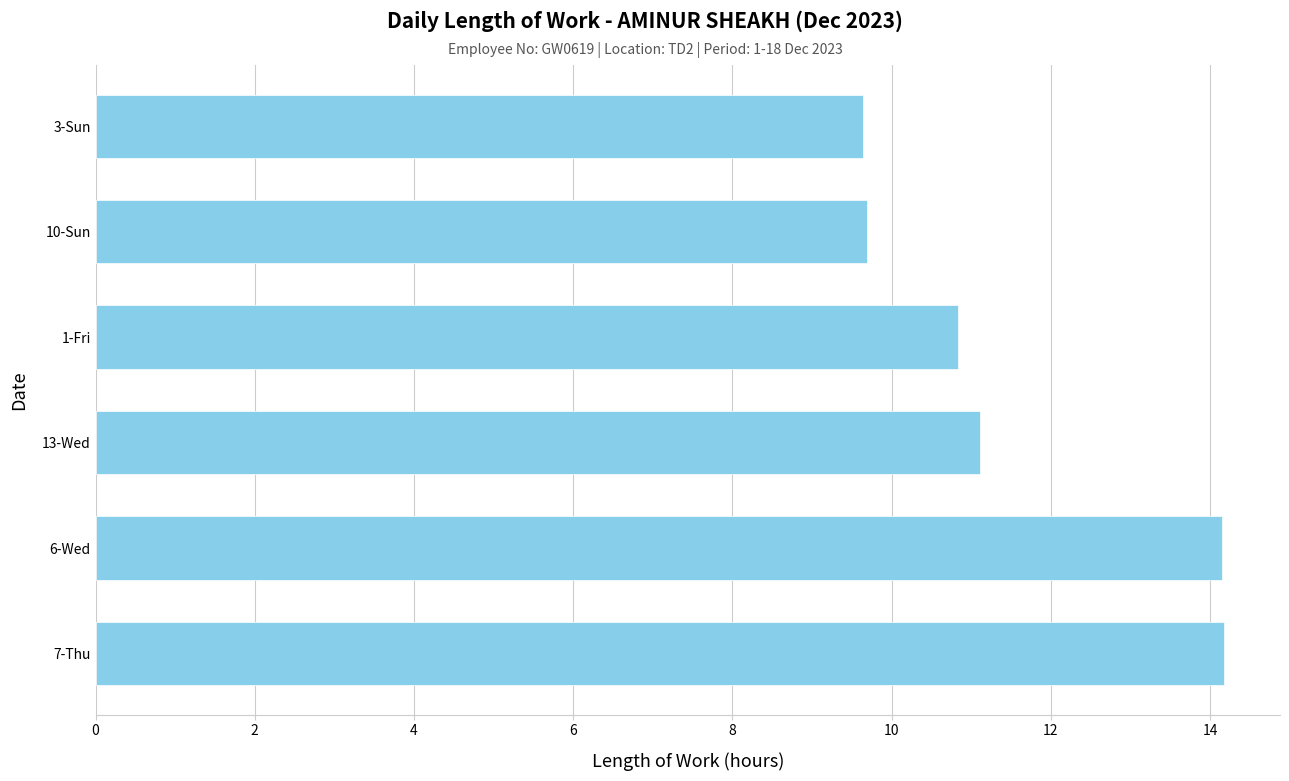

What is the difference between the second highest and minimum values?

4.5